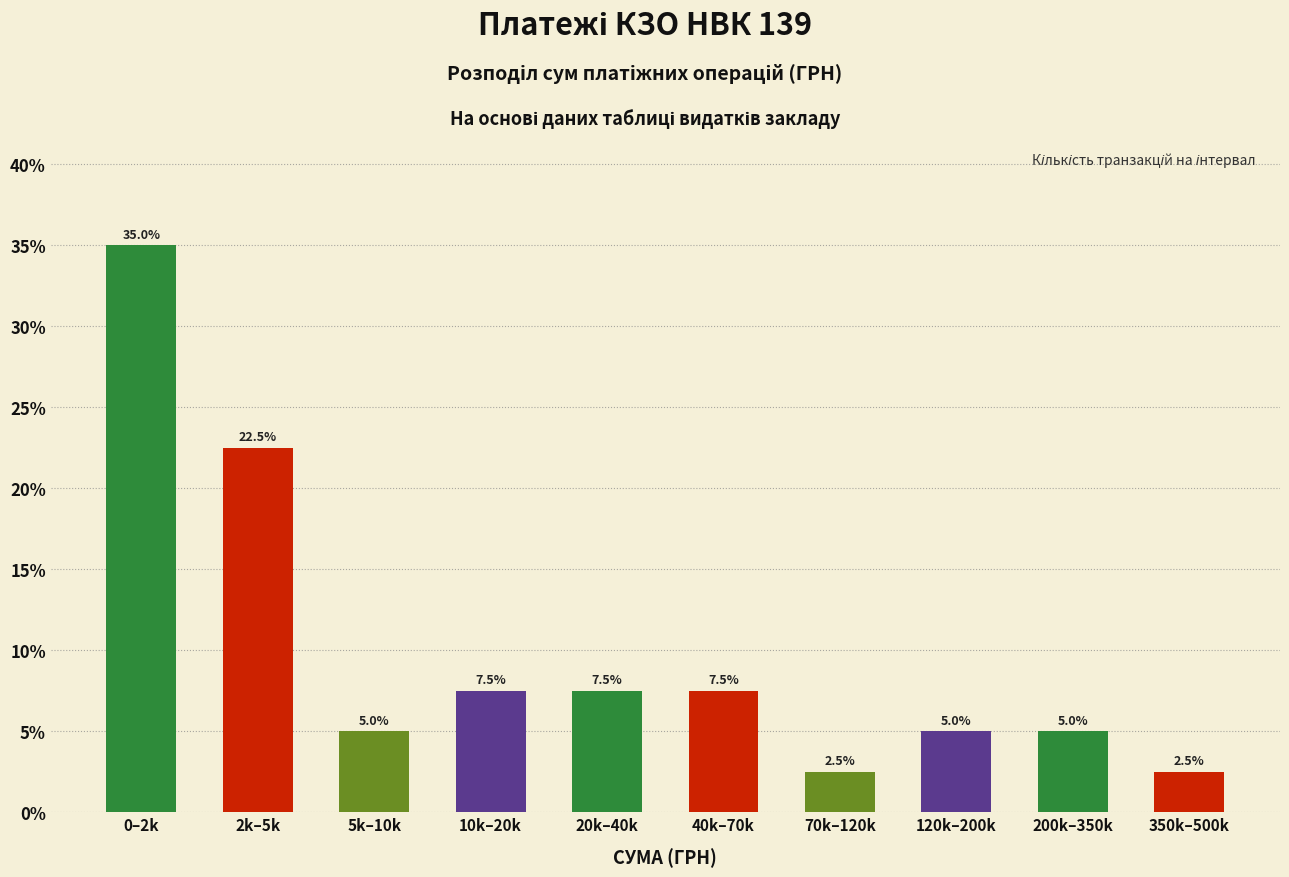

Reading right to left, extract all data points from this chart.

350k–500k=2.5	200k–350k=5.0	120k–200k=5.0	70k–120k=2.5	40k–70k=7.5	20k–40k=7.5	10k–20k=7.5	5k–10k=5.0	2k–5k=22.5	0–2k=35.0